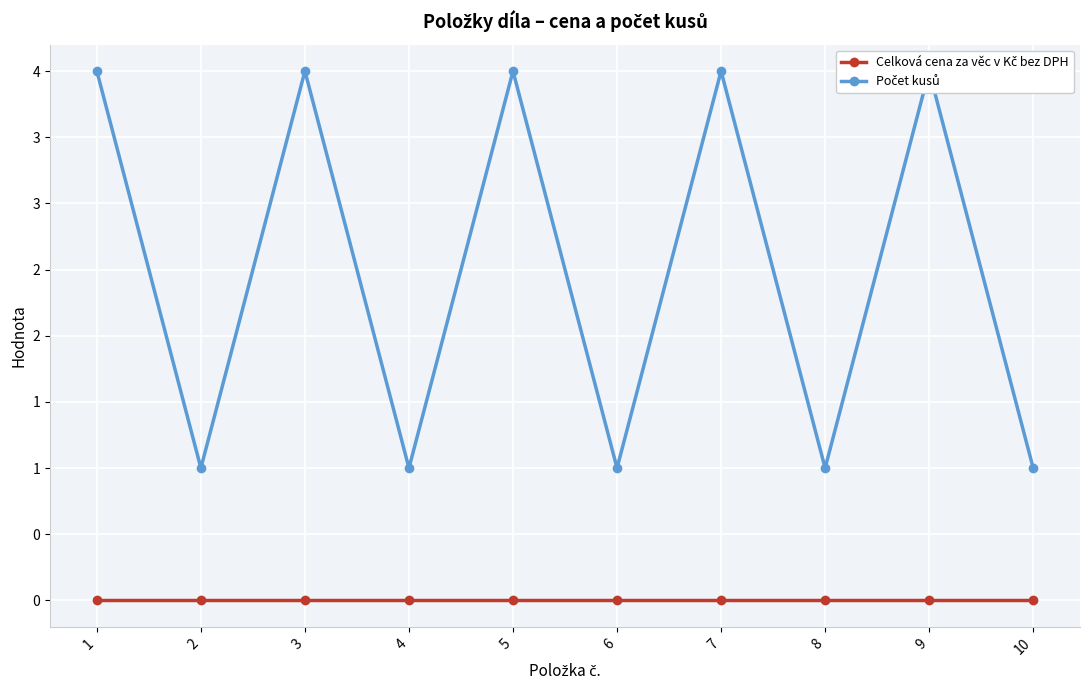

True or false: Počet kusů has more than 1 interior local peaks.

True